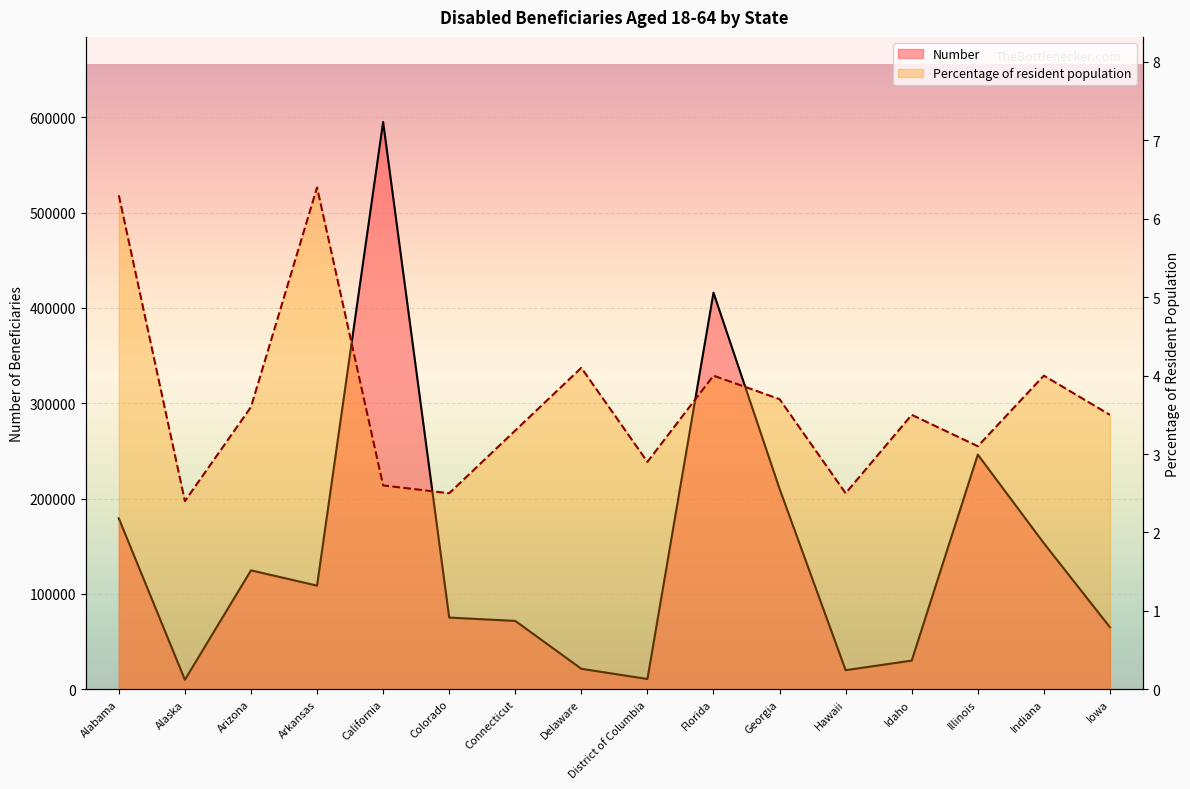

At which label is Number closest to 302483?

Illinois